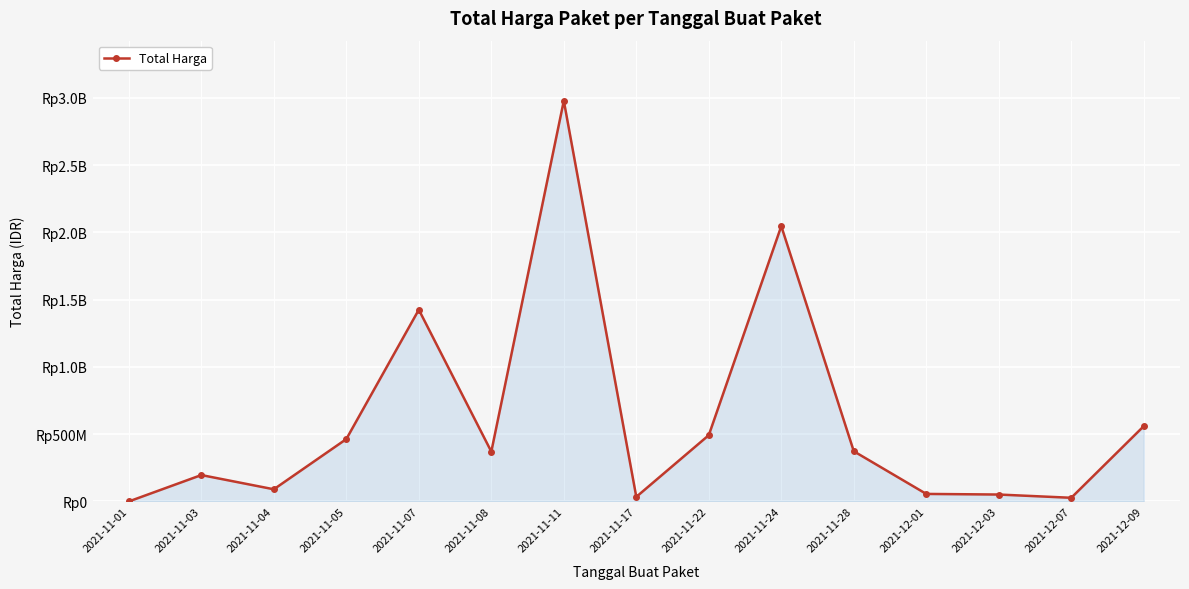

Is it true that the value at 2021-12-03 is 24759260?

False